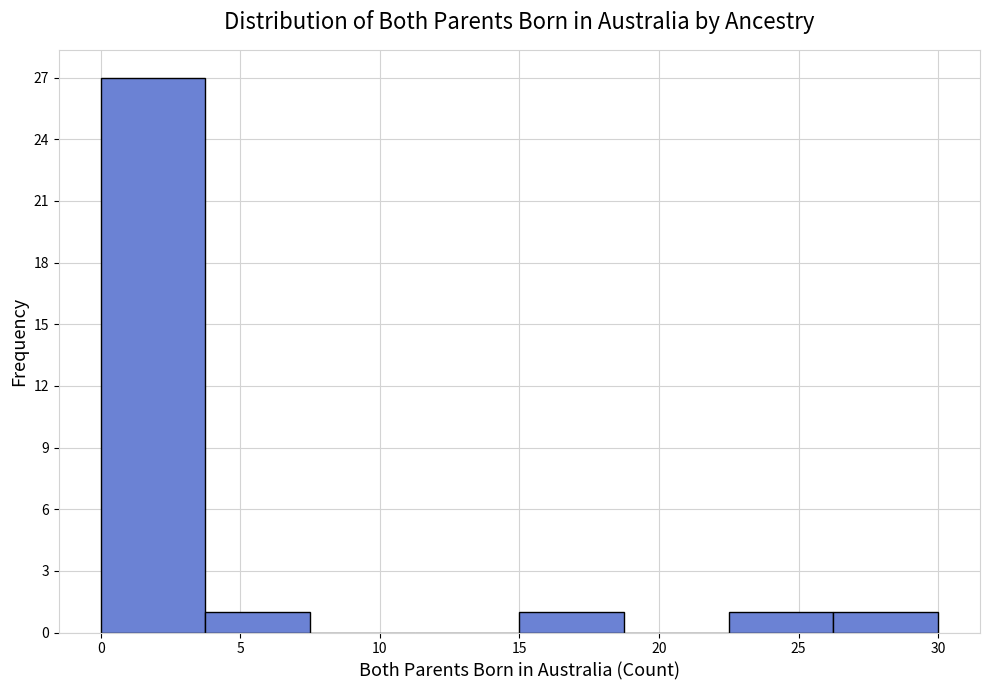

Which range on the x-axis has the tallest bar?

0.00 to 3.75